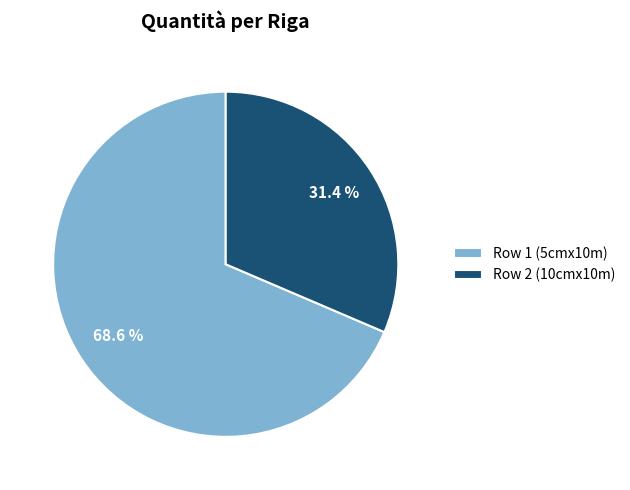

What is the ratio of the value at Row 2 (10cmx10m) to the value at Row 1 (5cmx10m)?

0.5